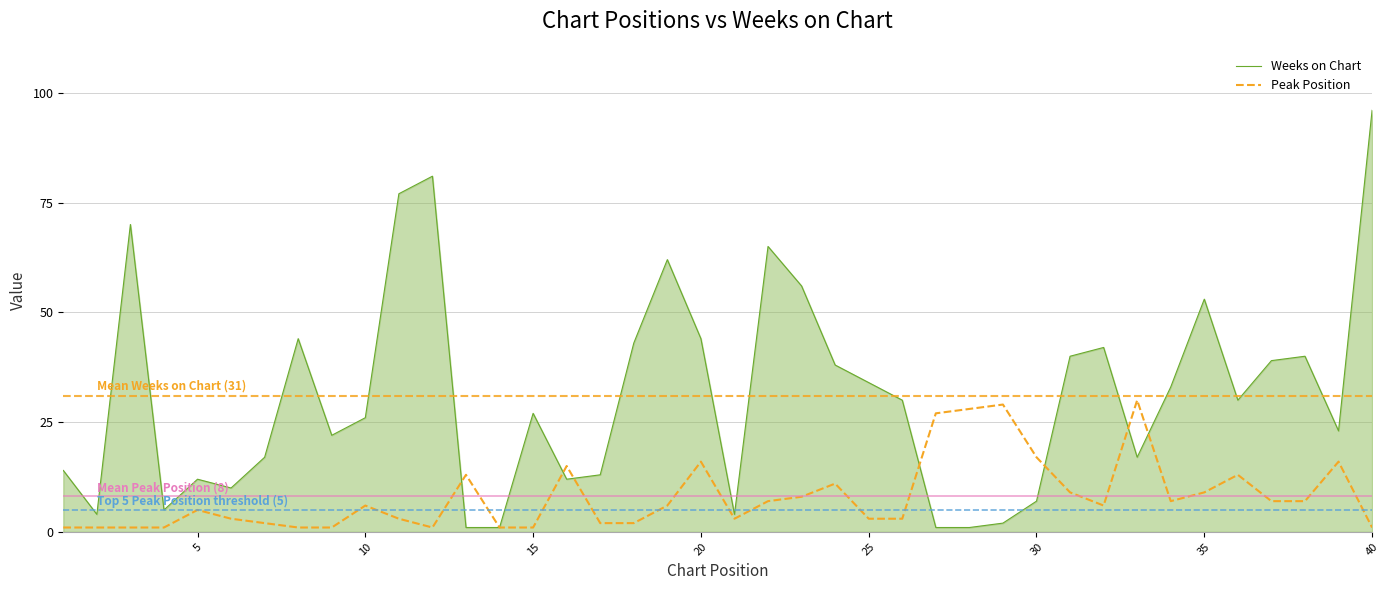

Which series ends up on top after the final intersection of Peak Position and Weeks on Chart?

Weeks on Chart